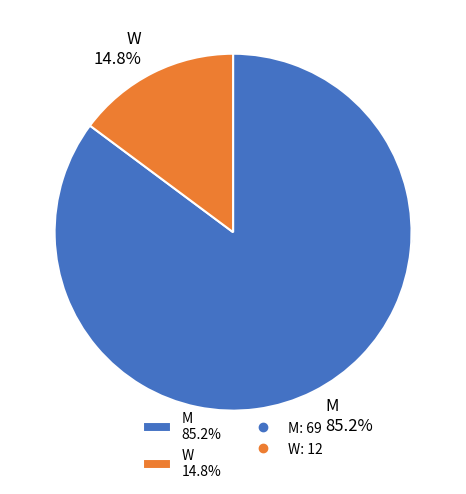

What is the largest slice in the pie chart?

M